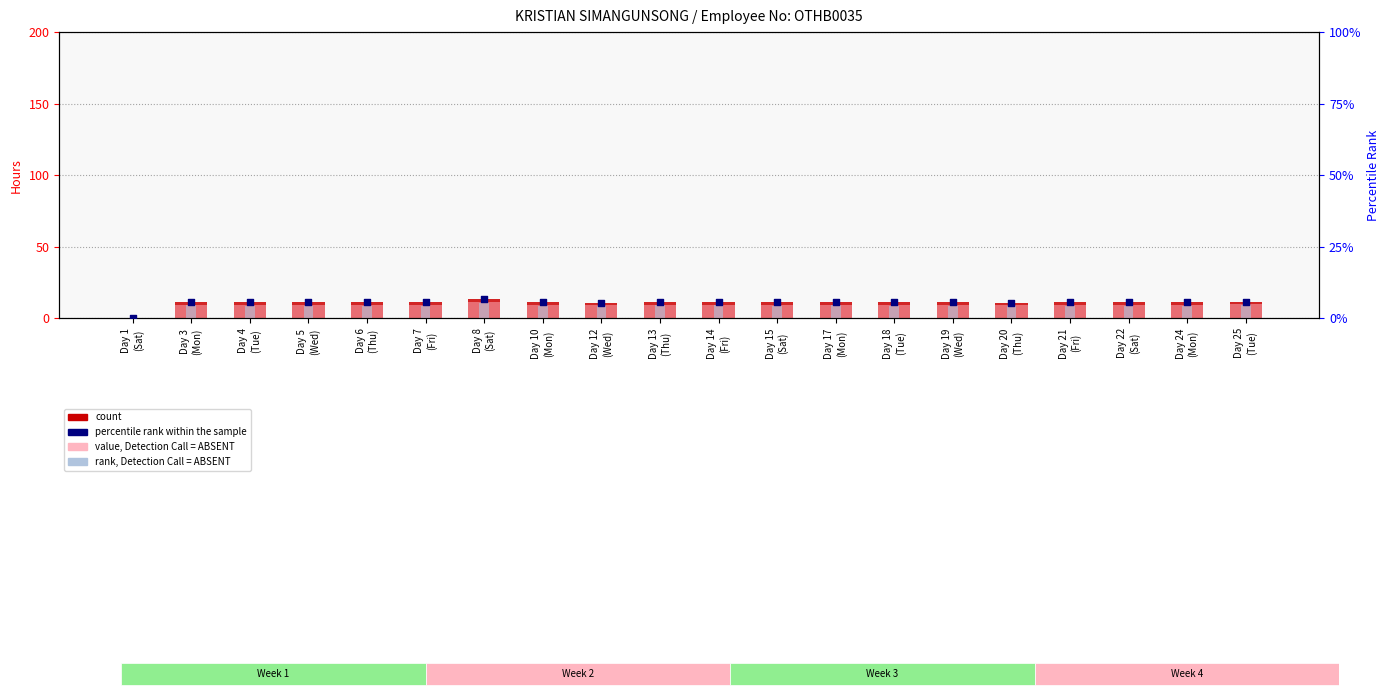

Which series reaches the maximum Y coordinate?

count